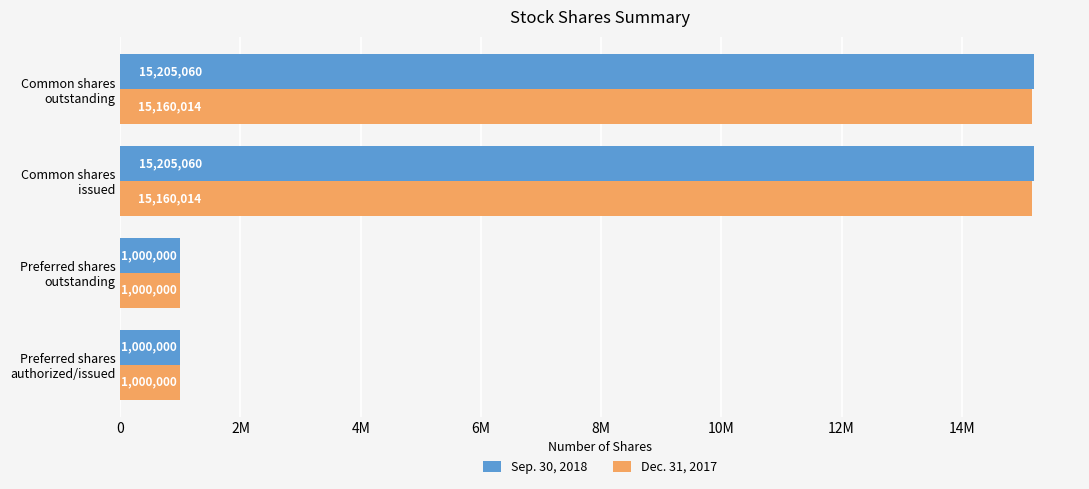

What is the minimum value for Sep. 30, 2018?

1000000